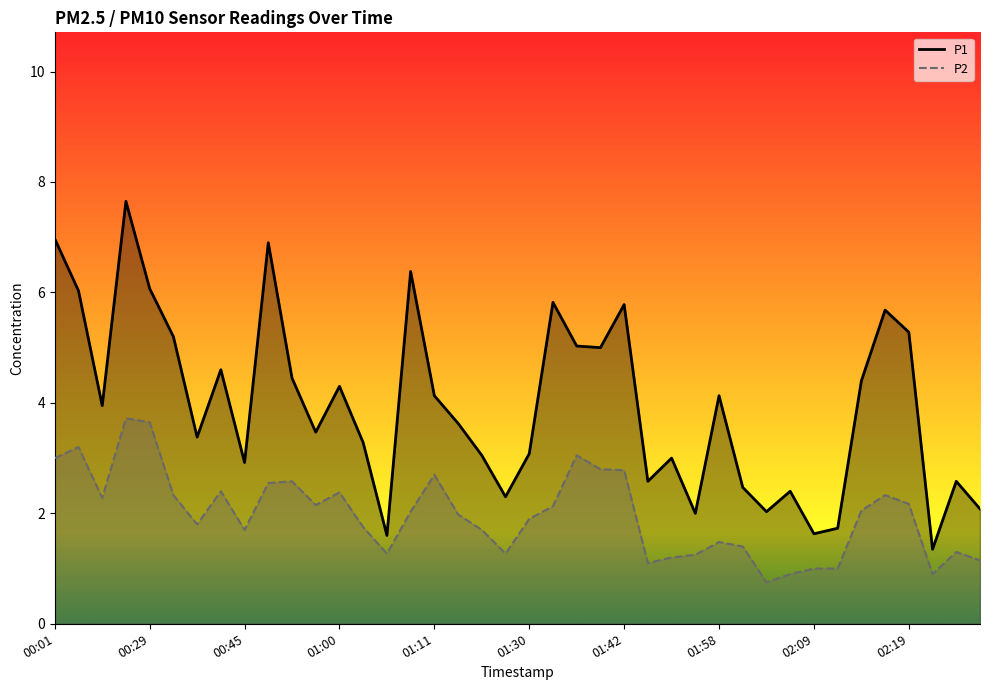

True or false: P1 (line) has more than 0 points higher than both neighbors.

True